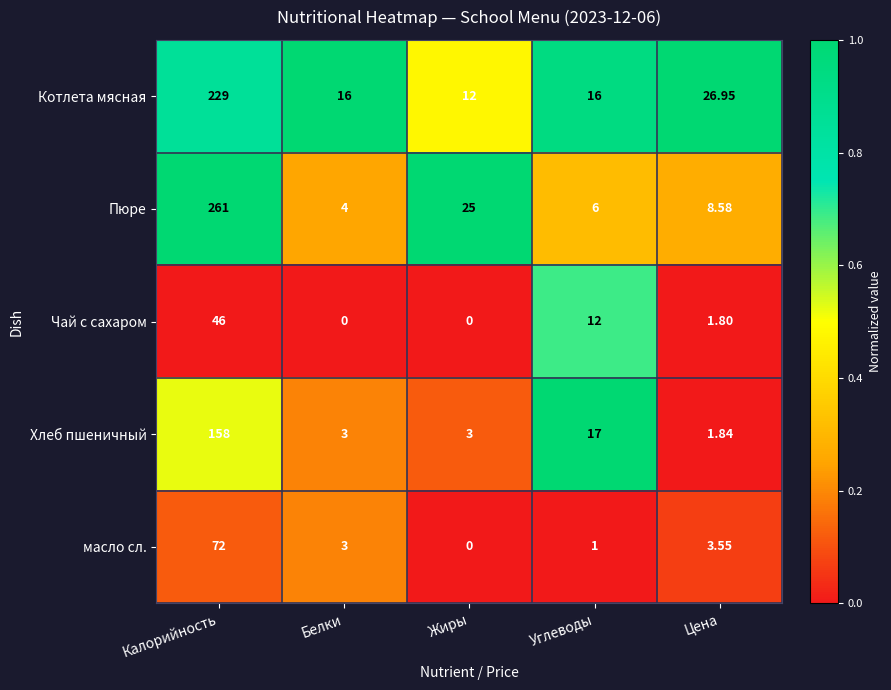

Which series has the largest range (max minus min)?

Пюре